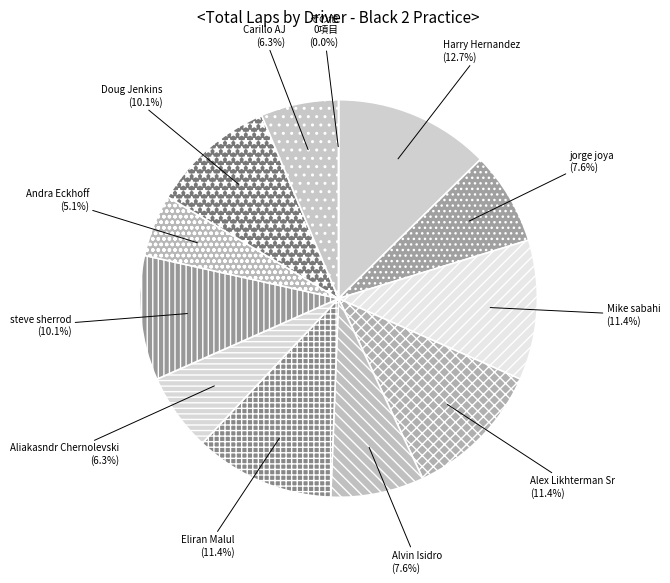

To the nearest percent, what is the difference between the Aliakasndr Chernolevski and Alvin Isidro slice percentages?

1%